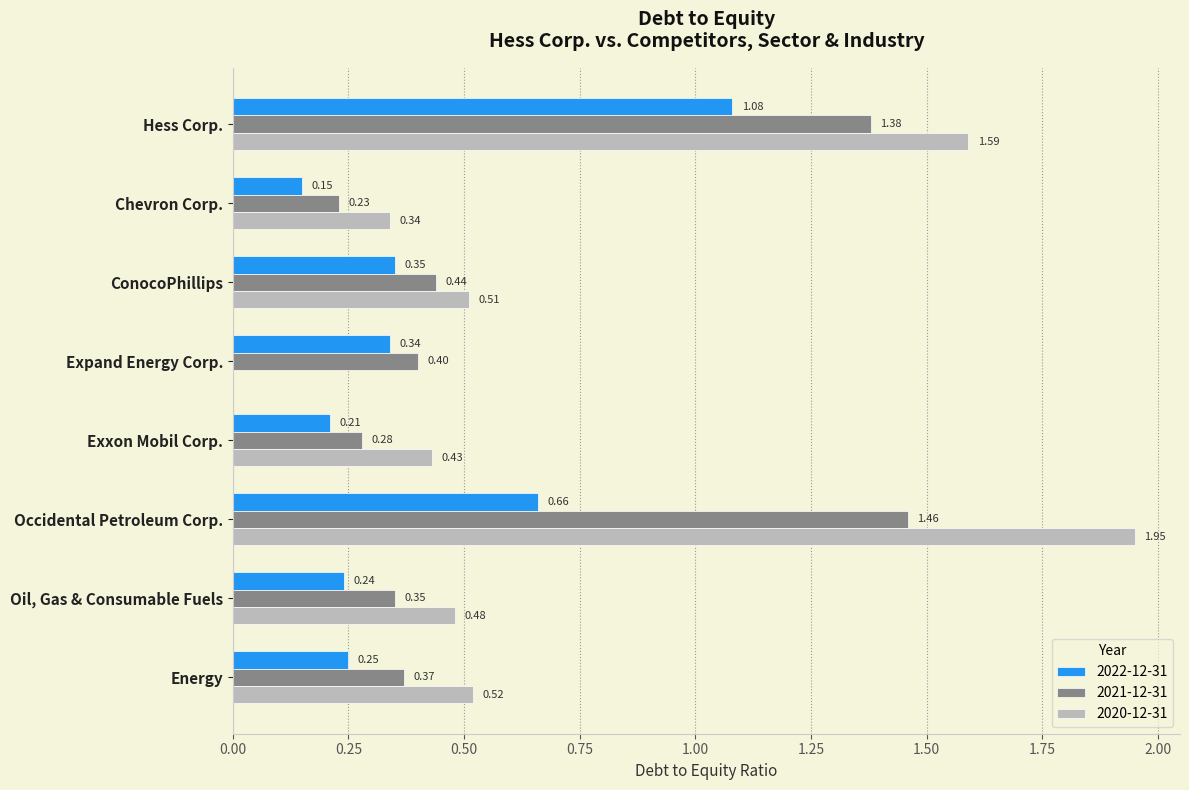

Which series has the largest range (max minus min)?

2020-12-31